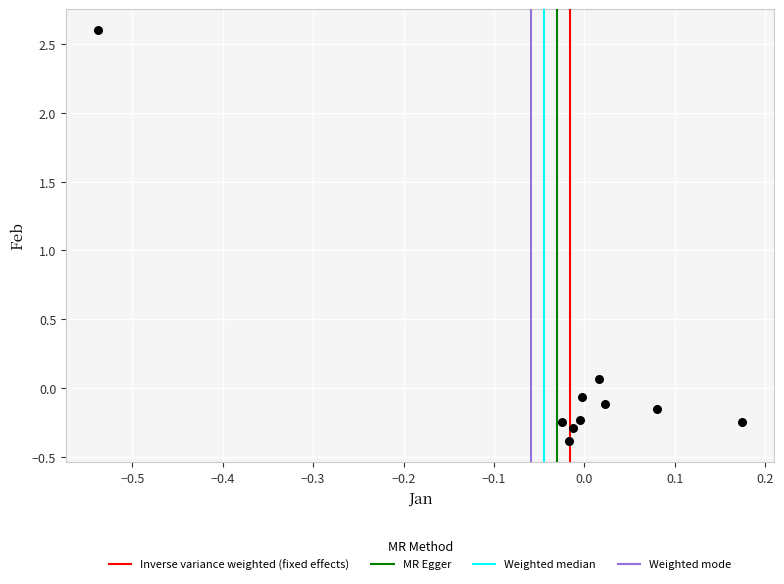

What is the range of Y values (max minus min)?

3.0